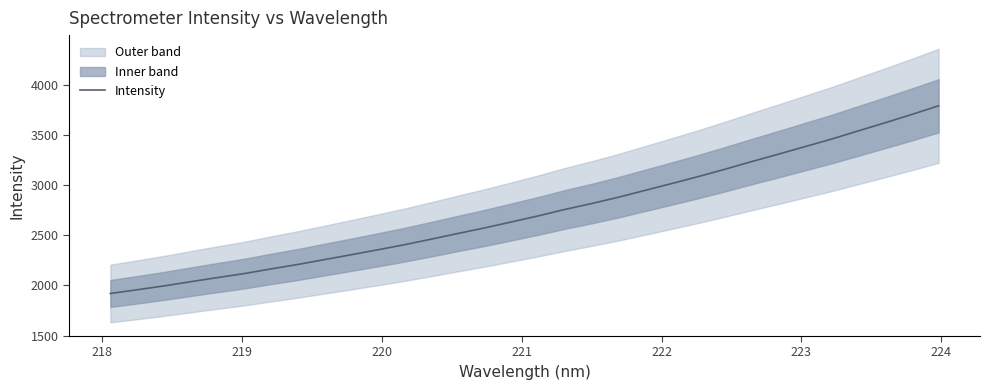

What is the lowest value of the Intensity series?

1919.5